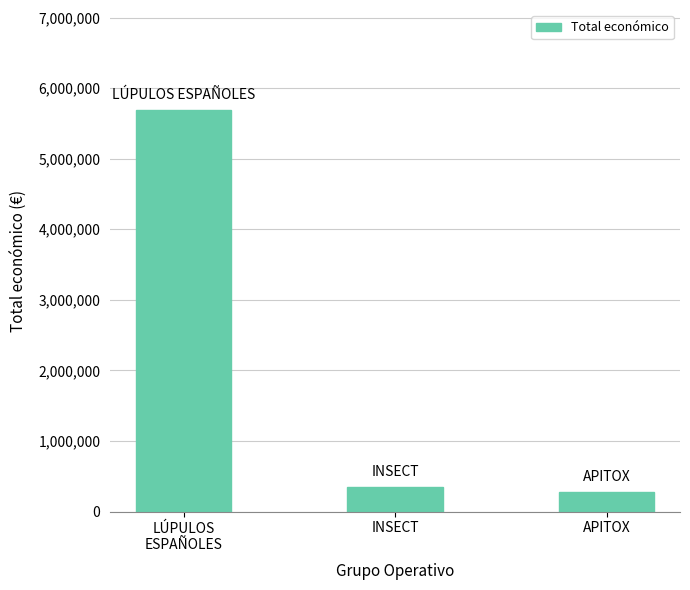

What is the label of the 2nd bar from the right?

INSECT